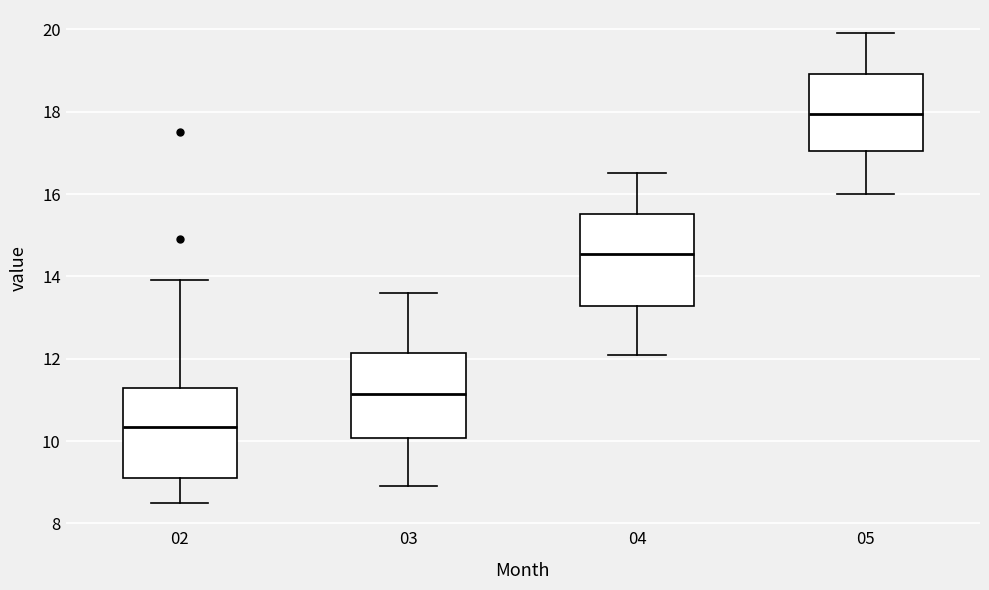

Where does the lower whisker of the box at x = 05 end on the y-axis? The values are not printed on the chart, so give them approximately, as read against the axis.

16.0